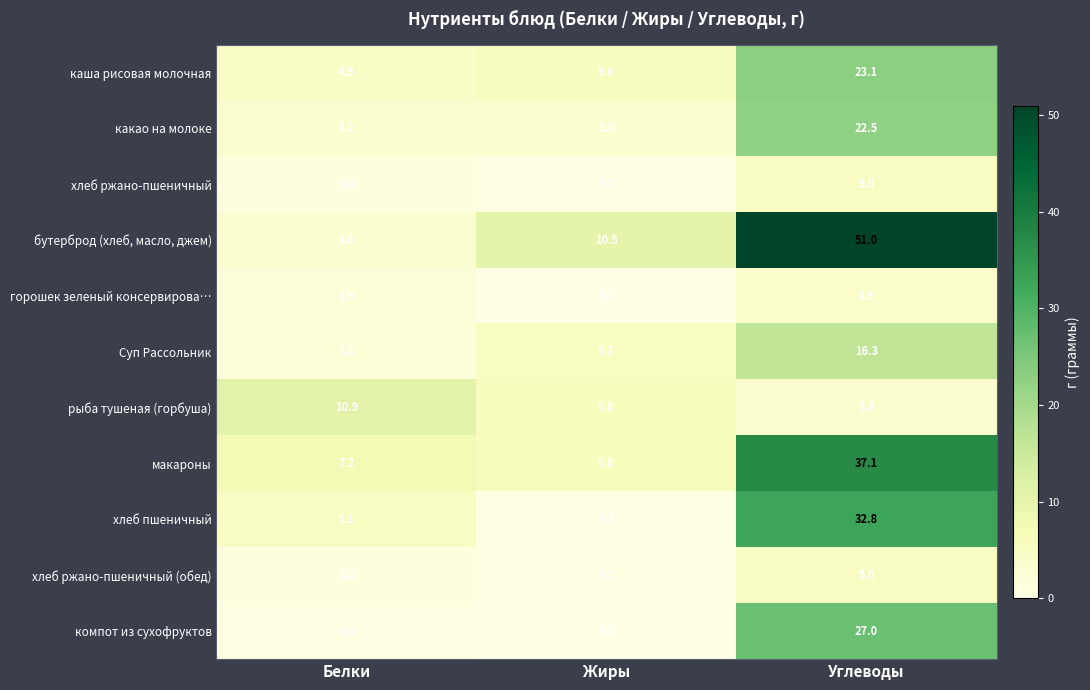

Is it true that хлеб ржано-пшеничный (обед) equals 5.0 at Углеводы?

True